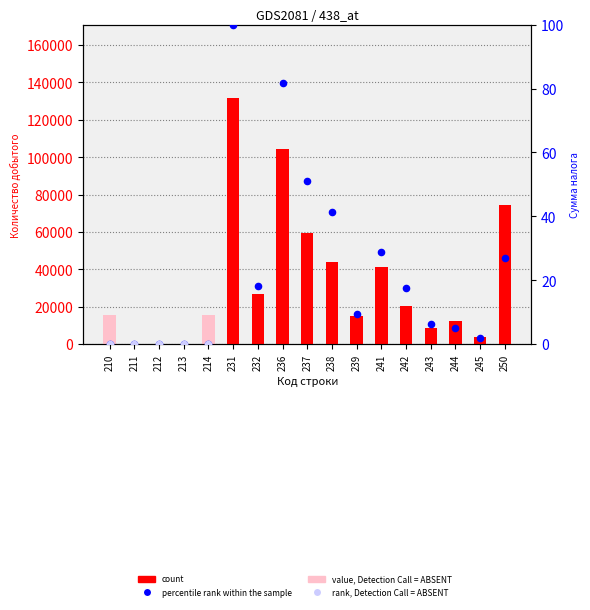

Which series has the largest total across all categories?

Количество добытого